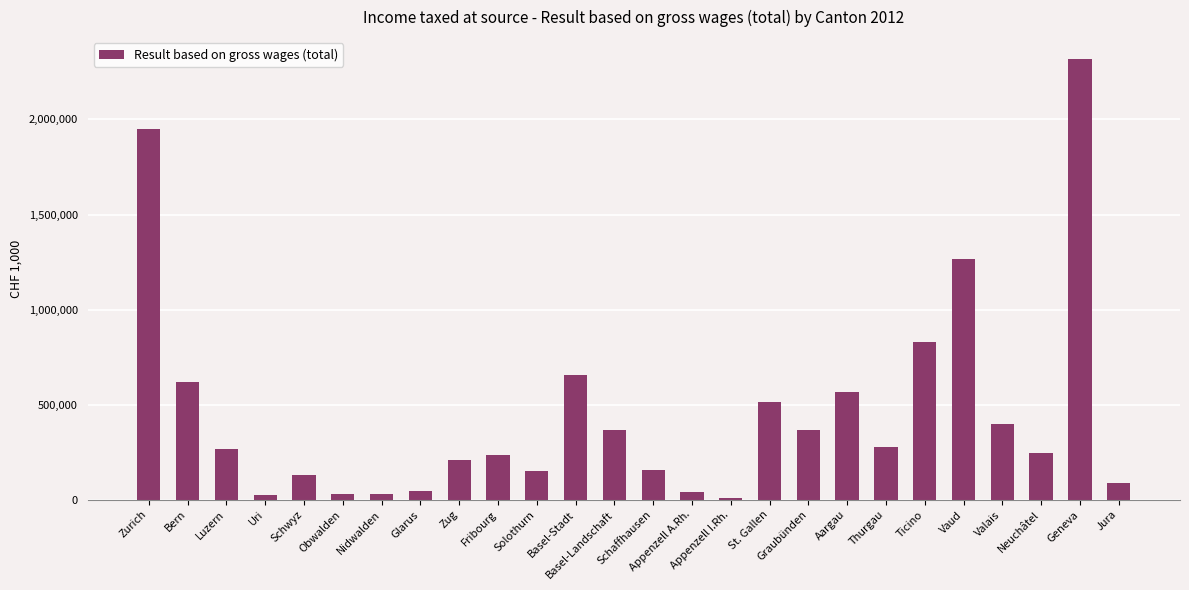

What is the difference between the maximum and minimum values?

2308620.2